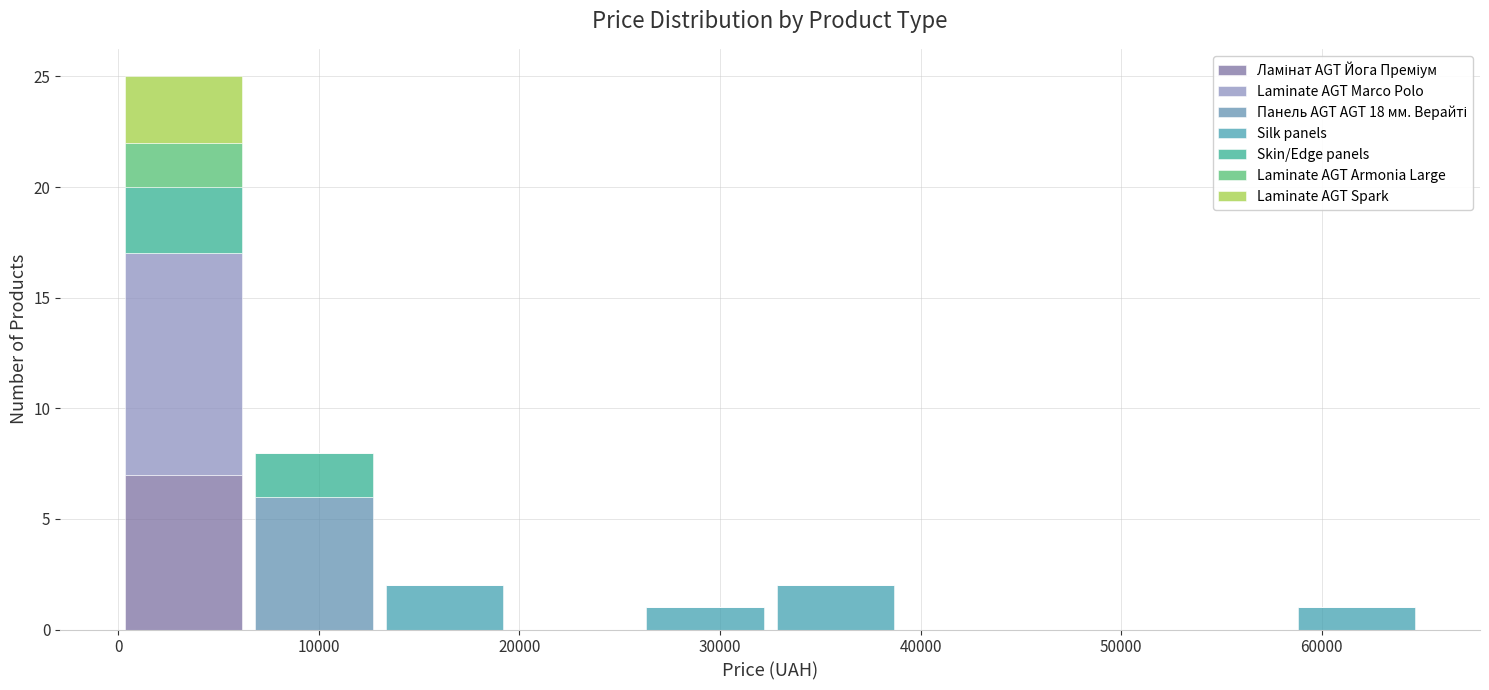

Reading left to right, list every stacked bar in this chart as the range it spans on the x-axis followed by its total height. Neither the bar edges nor the heights are printed on the chart, so give them approximately, as read against the axes.

0 to 6500: 25
6500 to 13000: 8
13000 to 19500: 2
19500 to 26000: 0
26000 to 32500: 1
32500 to 39000: 2
39000 to 45500: 0
45500 to 52000: 0
52000 to 58500: 0
58500 to 65000: 1